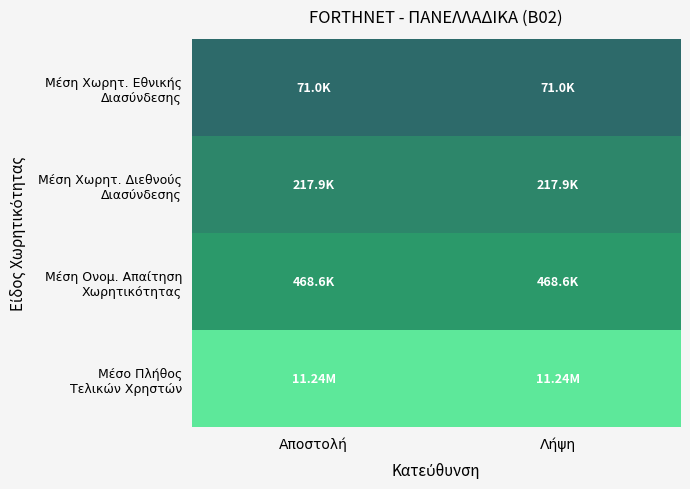

At which category is the sum across all series the highest?

Αποστολή